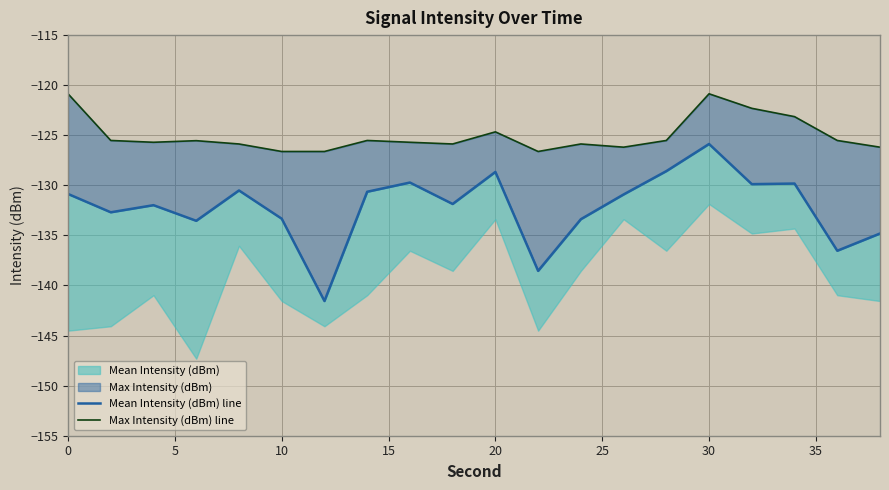

Reading right to left, extract all data points from this chart.

Mean Intensity (dBm) line: -134.8	-136.5	-129.8	-129.9	-125.9	-128.6	-130.9	-133.4	-138.5	-128.7	-131.9	-129.7	-130.6	-141.6	-133.3	-130.5	-133.5	-132.0	-132.7	-130.9
Max Intensity (dBm) line: -126.2	-125.5	-123.1	-122.3	-120.9	-125.5	-126.2	-125.9	-126.6	-124.7	-125.9	-125.7	-125.5	-126.6	-126.6	-125.9	-125.5	-125.7	-125.5	-120.9